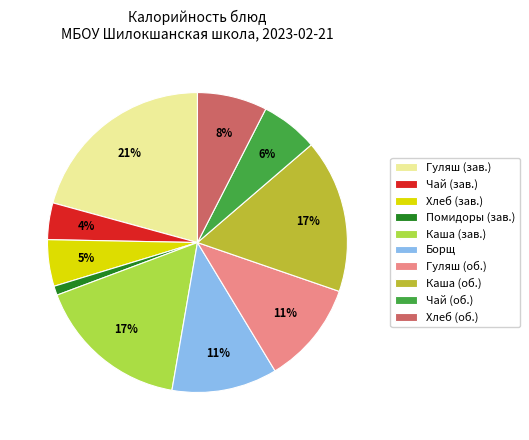

To the nearest percent, what percentage of the pie is Гуляш (зав.)?

21%